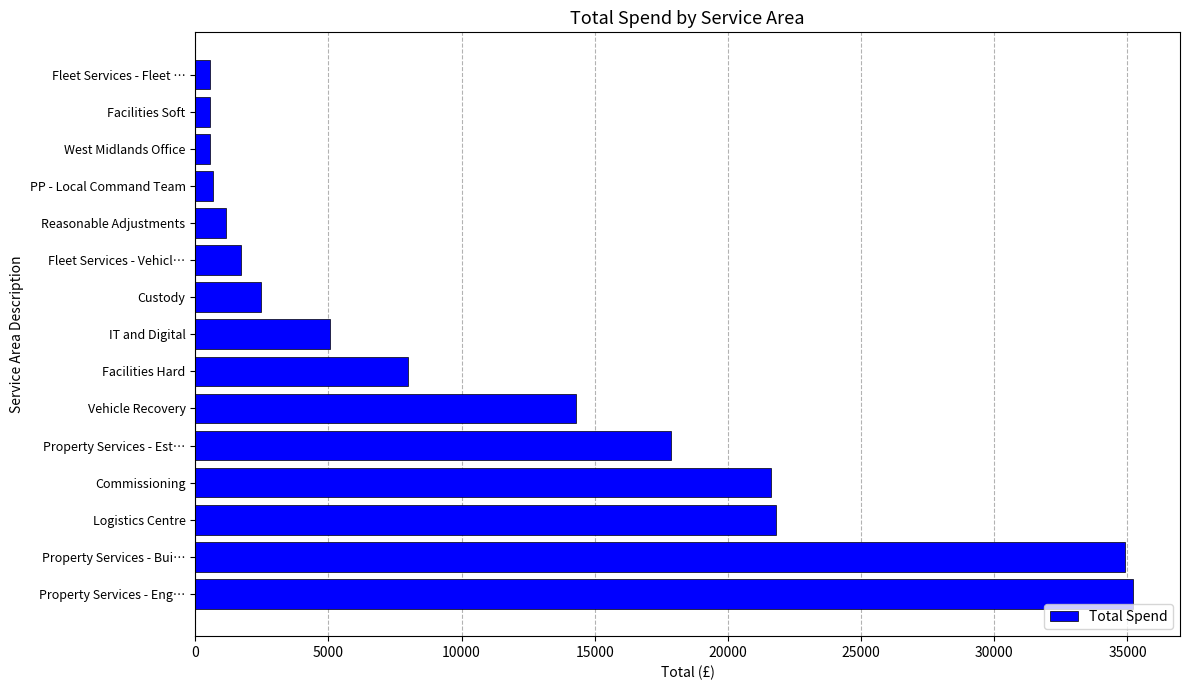

What is the difference between the values at Facilities Hard and Vehicle Recovery?

6330.0